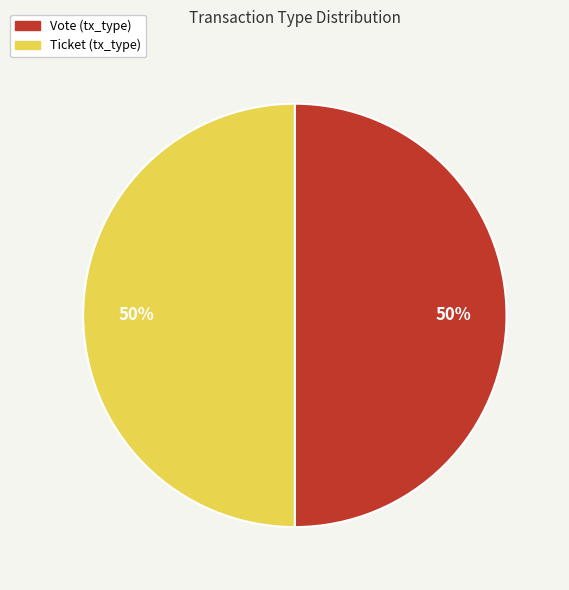

How many slices are in this pie chart?

2